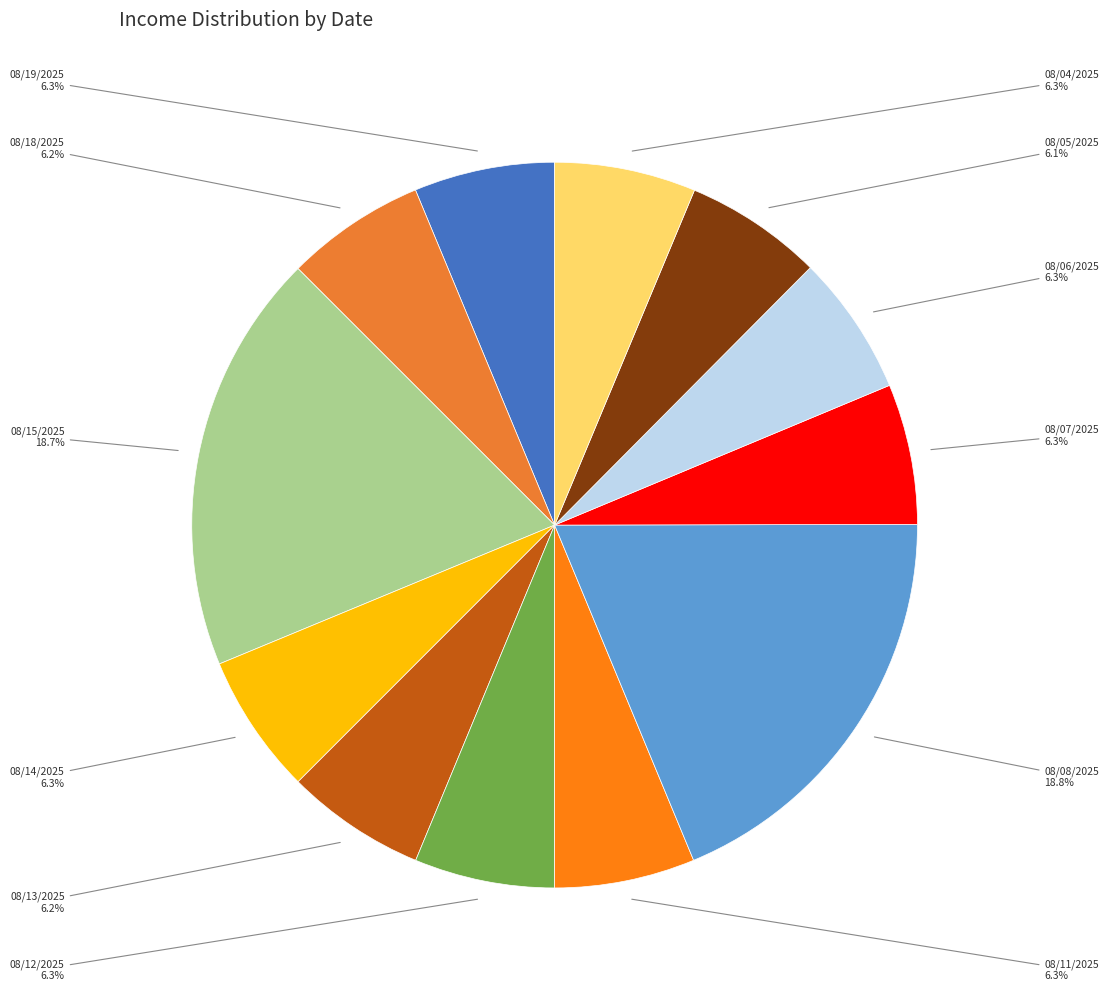

Which has a higher value, 08/04/2025 or 08/15/2025?

08/15/2025